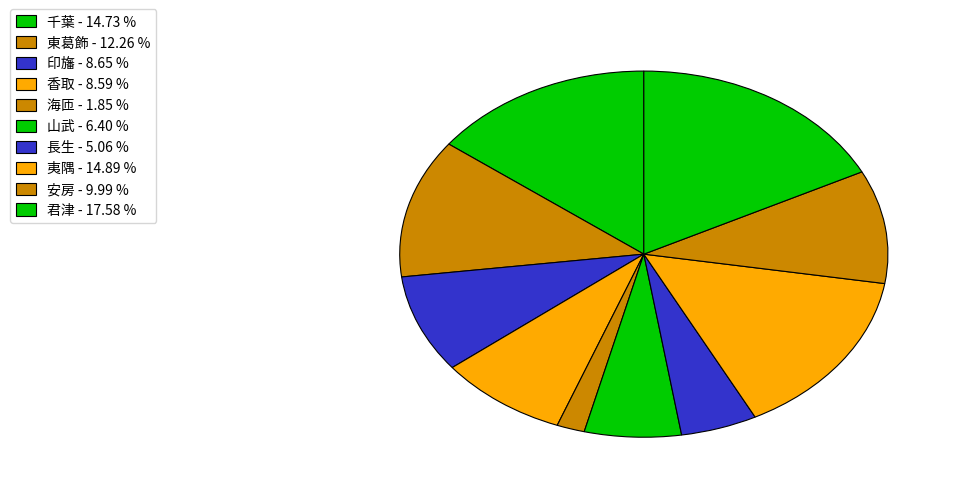

What is the smallest slice in the pie chart?

海匝